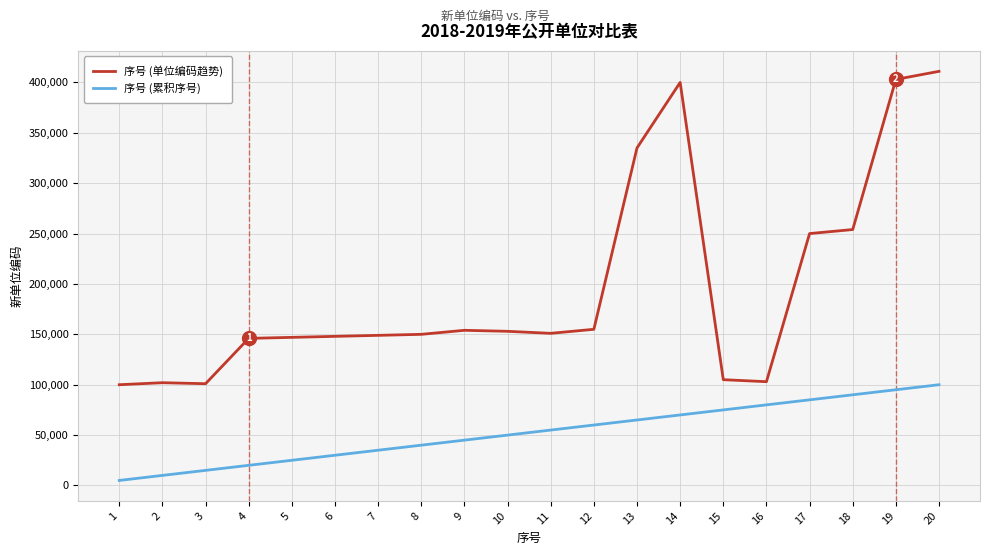

What are all the series names shown in the legend?

序号 (单位编码趋势), 序号 (累积序号)